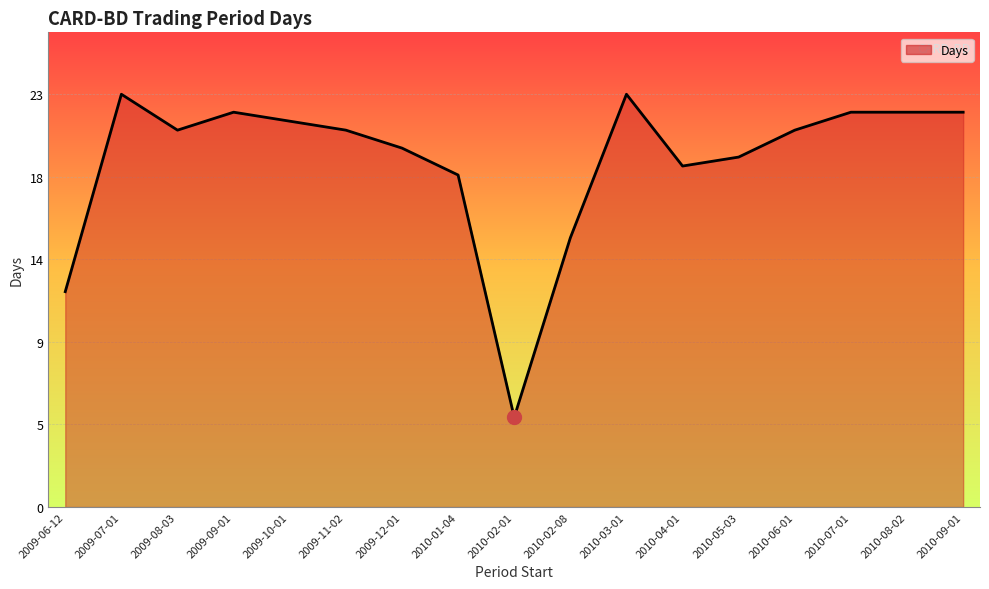

How many interior local valleys (lower than both neighbors) does the data have?

3